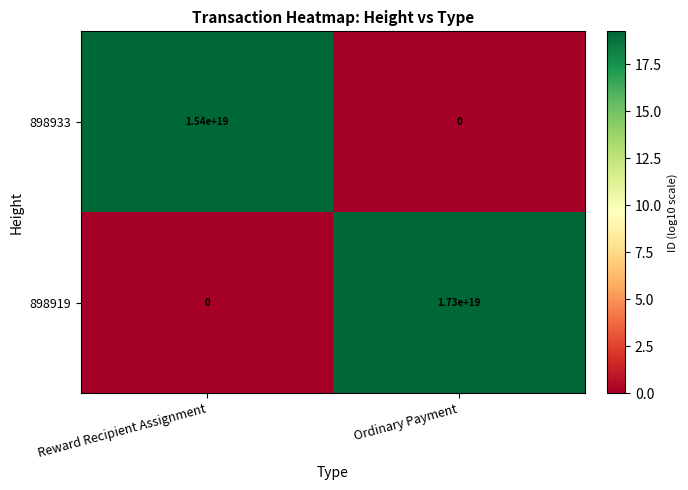

At which label is 898919 closest to 8650000000000000000?

Reward Recipient Assignment